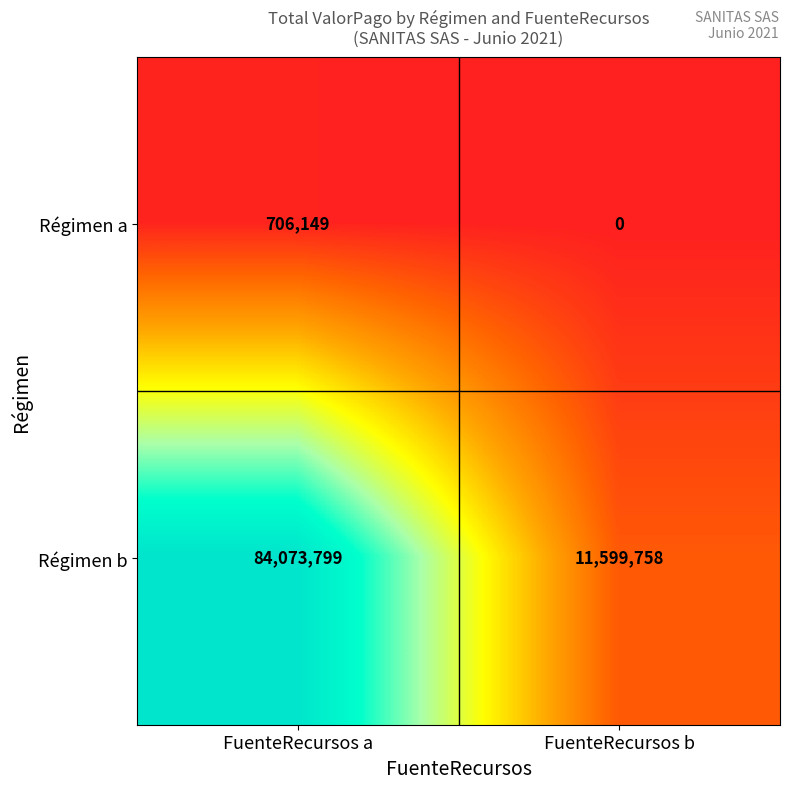

At how many categories does at least one series exceed 27209557?

1